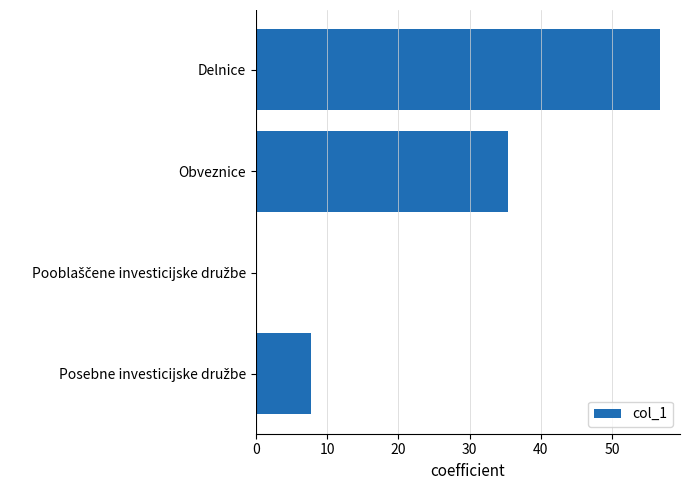

True or false: the data shows 91.9 at Delnice.

False